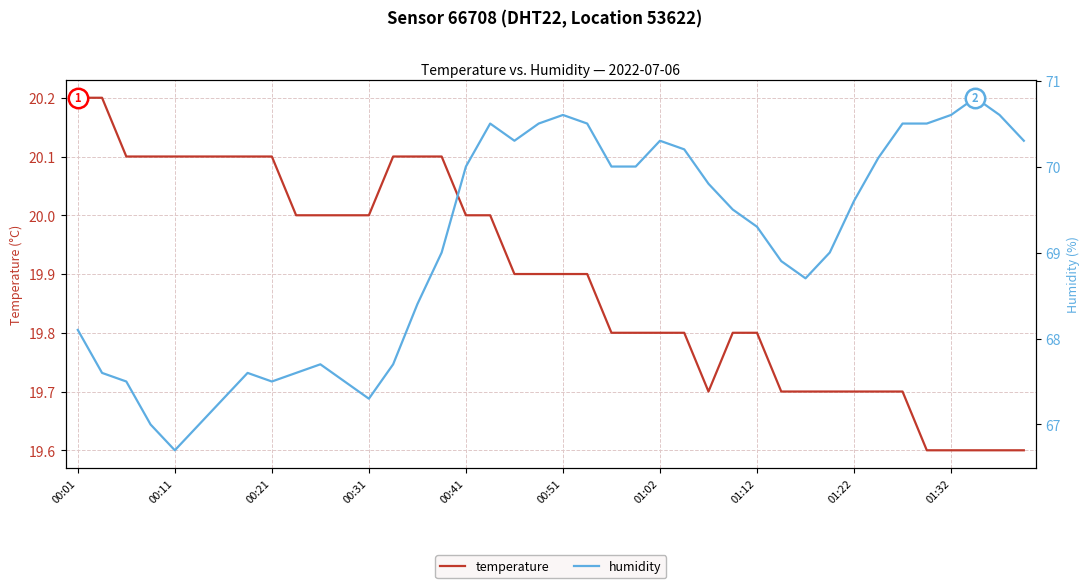

True or false: humidity has more than 2 interior local peaks.

True